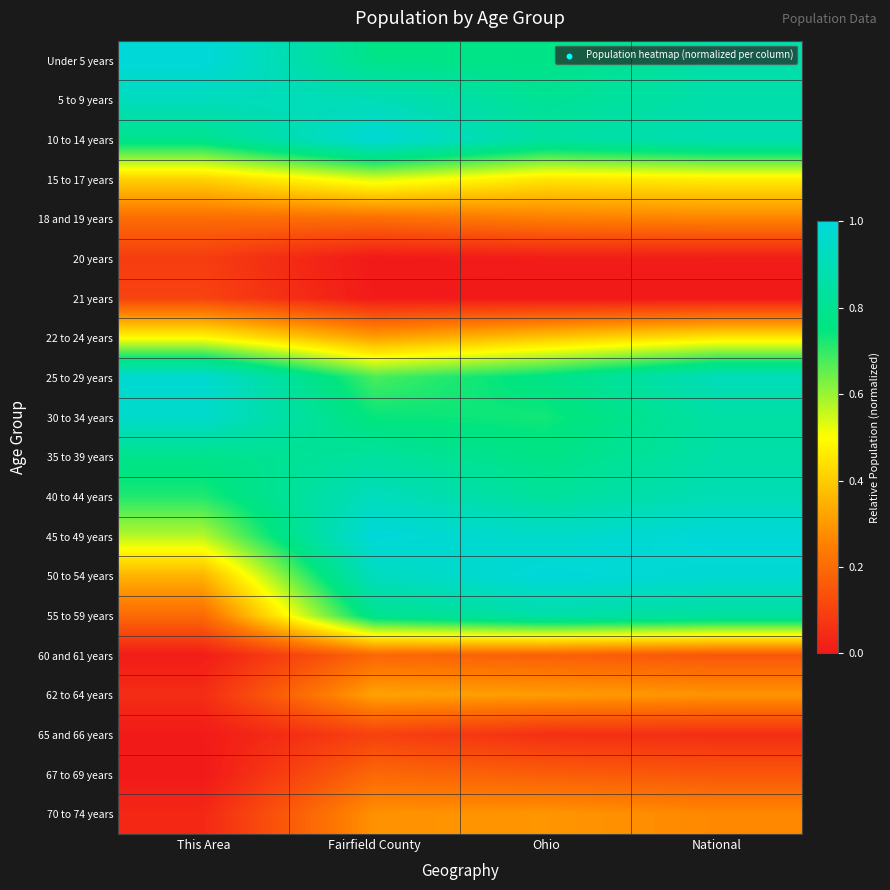

Reading left to right, extract all data points from this chart.

Under 5 years: This Area=1.0	Fairfield County=0.8	Ohio=0.8	National=0.9
5 to 9 years: This Area=0.9	Fairfield County=0.9	Ohio=0.8	National=0.9
10 to 14 years: This Area=0.8	Fairfield County=1.0	Ohio=0.8	National=0.9
15 to 17 years: This Area=0.4	Fairfield County=0.5	Ohio=0.5	National=0.5
18 and 19 years: This Area=0.2	Fairfield County=0.2	Ohio=0.2	National=0.3
20 years: This Area=0.1	Fairfield County=0.0	Ohio=0.0	National=0.0
21 years: This Area=0.1	Fairfield County=0.0	Ohio=0.0	National=0.0
22 to 24 years: This Area=0.5	Fairfield County=0.3	Ohio=0.4	National=0.5
25 to 29 years: This Area=1.0	Fairfield County=0.7	Ohio=0.8	National=0.9
30 to 34 years: This Area=1.0	Fairfield County=0.7	Ohio=0.7	National=0.9
35 to 39 years: This Area=0.8	Fairfield County=0.8	Ohio=0.8	National=0.9
40 to 44 years: This Area=0.7	Fairfield County=0.9	Ohio=0.8	National=0.9
45 to 49 years: This Area=0.6	Fairfield County=1.0	Ohio=1.0	National=1.0
50 to 54 years: This Area=0.4	Fairfield County=0.9	Ohio=1.0	National=1.0
55 to 59 years: This Area=0.2	Fairfield County=0.8	Ohio=0.9	National=0.8
60 and 61 years: This Area=0.0	Fairfield County=0.2	Ohio=0.2	National=0.2
62 to 64 years: This Area=0.0	Fairfield County=0.3	Ohio=0.3	National=0.3
65 and 66 years: This Area=0.0	Fairfield County=0.1	Ohio=0.1	National=0.1
67 to 69 years: This Area=0.0	Fairfield County=0.2	Ohio=0.2	National=0.2
70 to 74 years: This Area=0.0	Fairfield County=0.3	Ohio=0.3	National=0.3